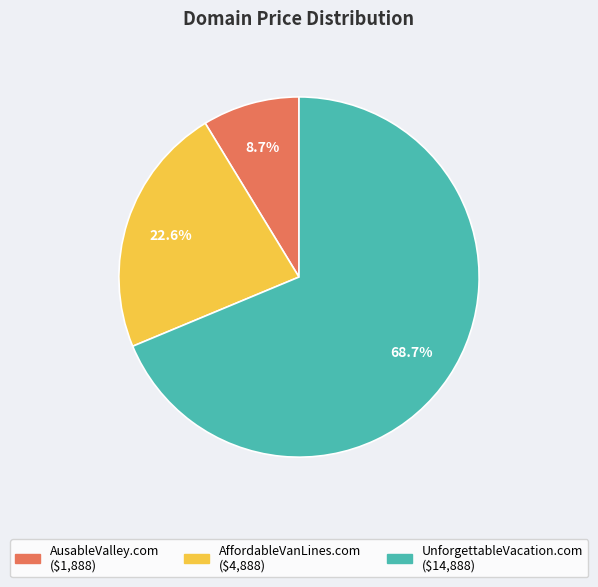

True or false: UnforgettableVacation.com accounts for 79% of the total.

False